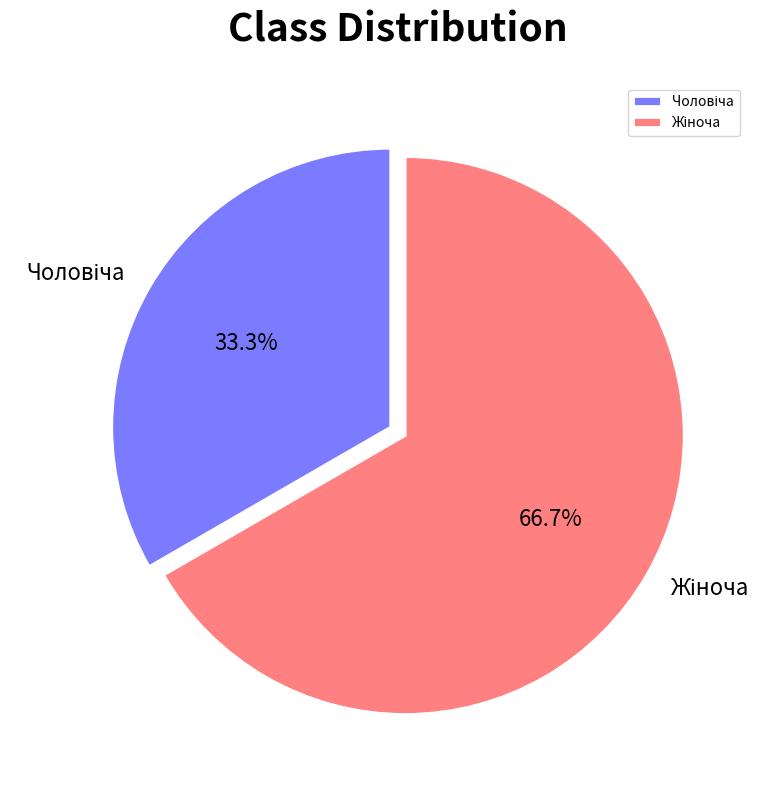

To the nearest percent, what is the difference between the largest and smallest slice percentages?

33%